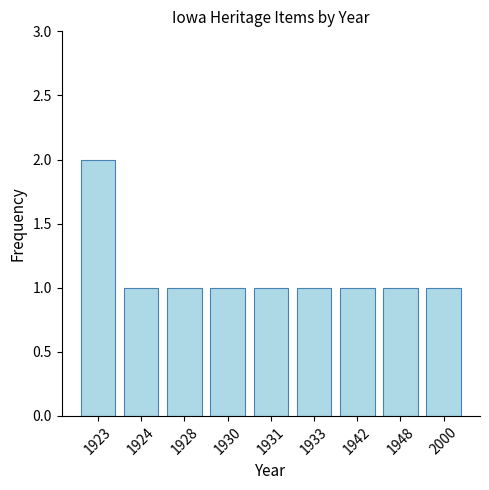

What is the ratio of the value at 1948 to the value at 1931?

1.0